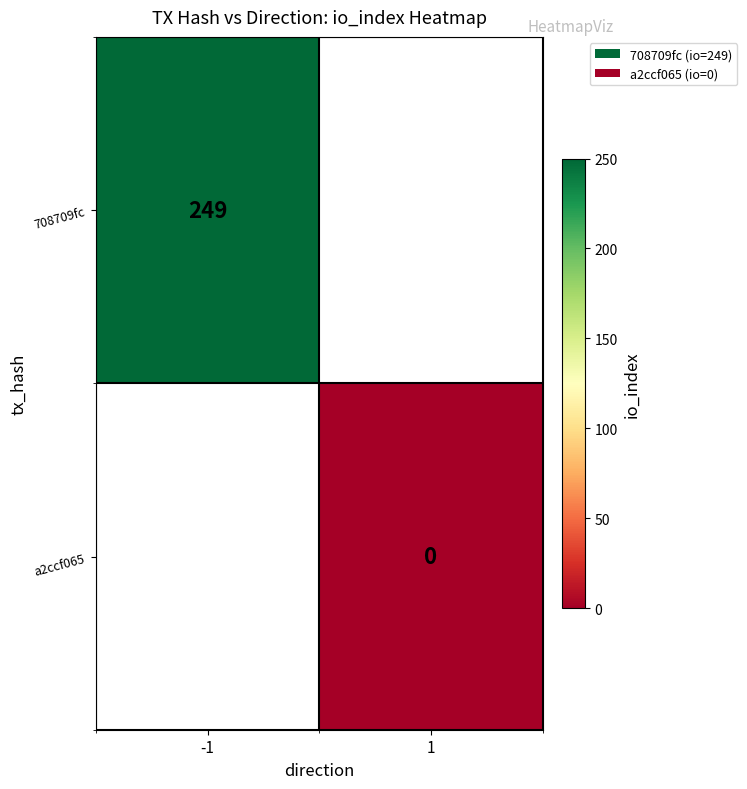

The 708709fc series shows 249.0 at -1. True or false?

True